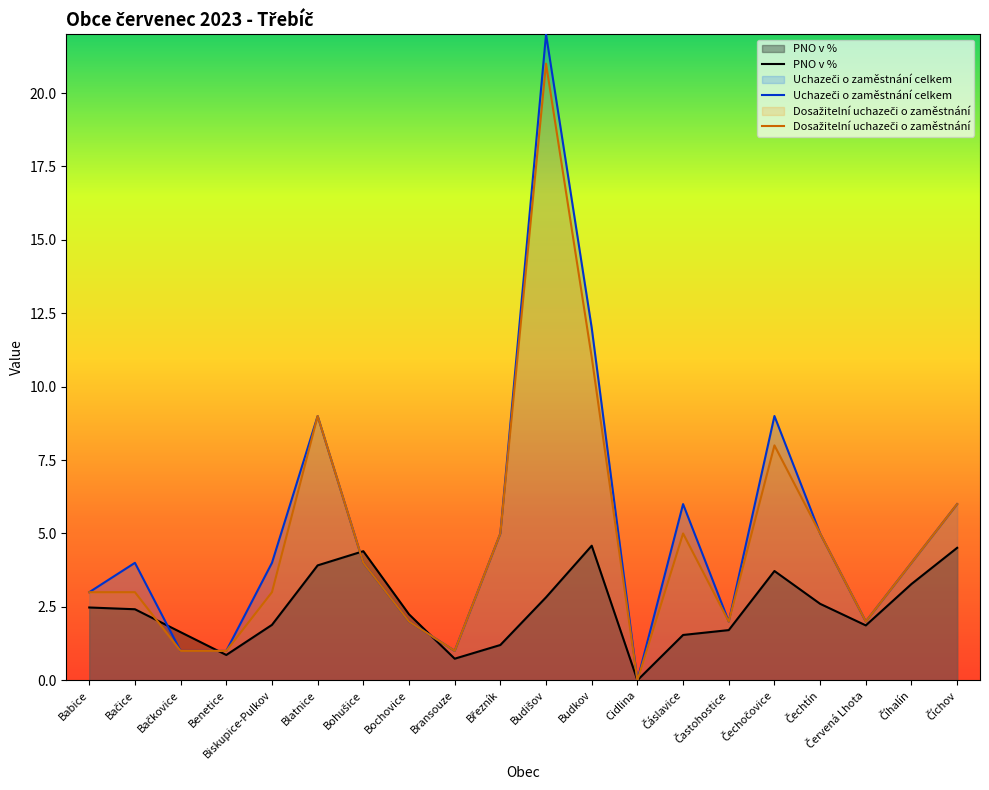

At which category is the sum across all series the highest?

Budišov